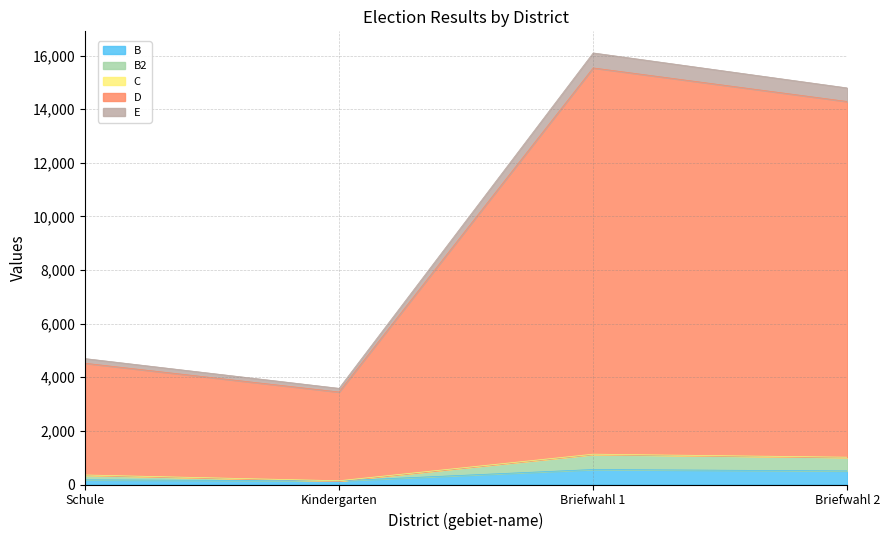

What position from the left is Briefwahl 1?

3